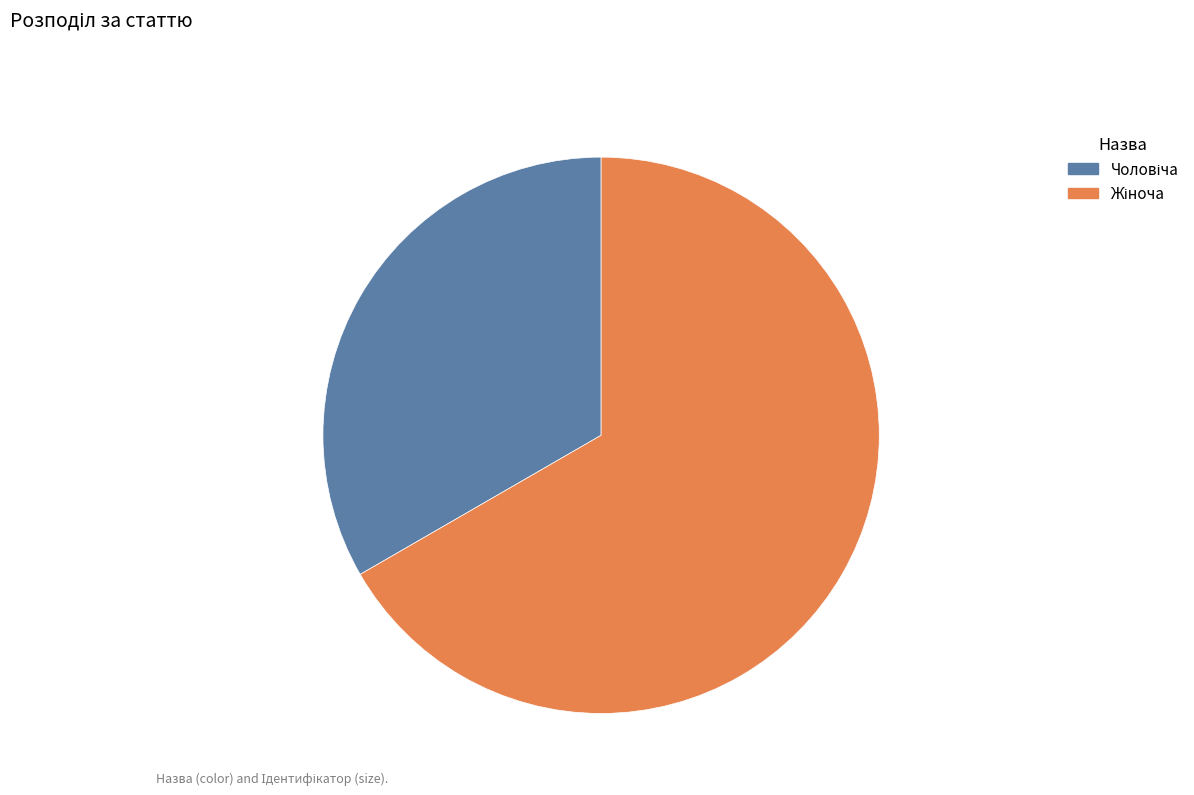

Does any single category account for the majority?

Yes